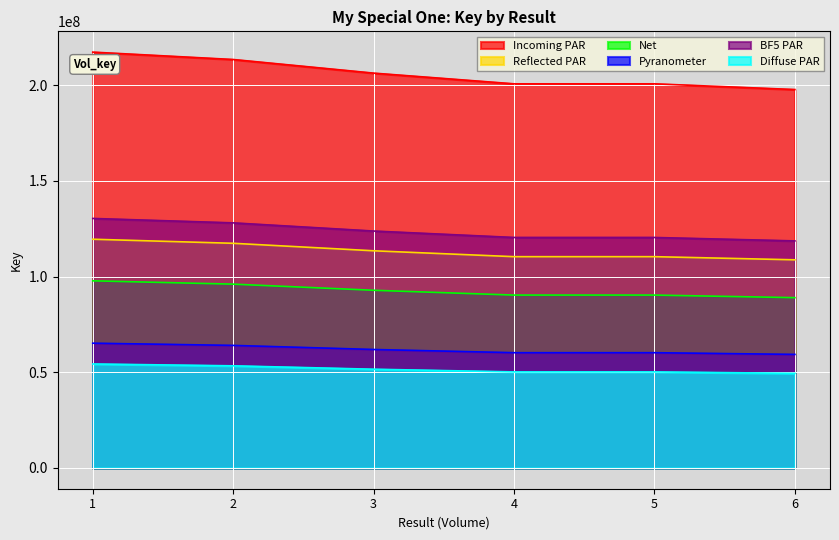

At which label does the data first exceed 206247343?

1